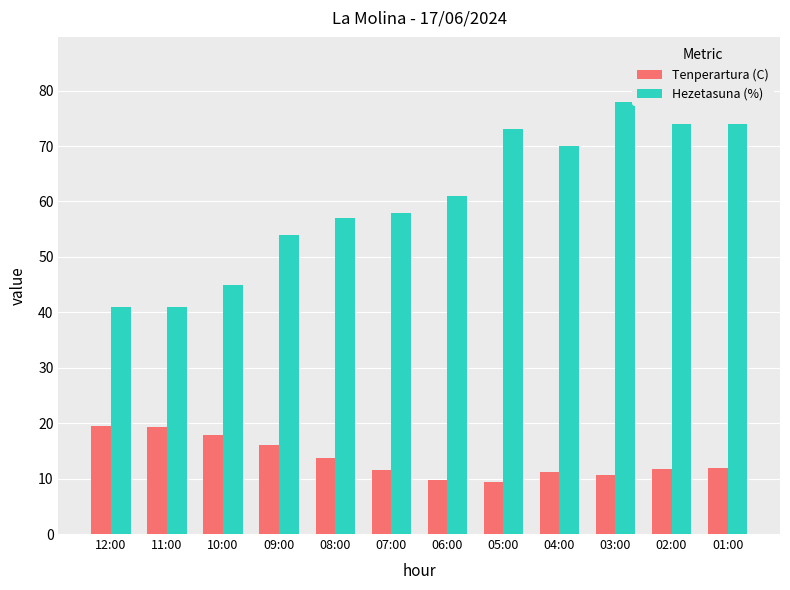

How many values in the Hezetasuna (%) series are below 61?

6